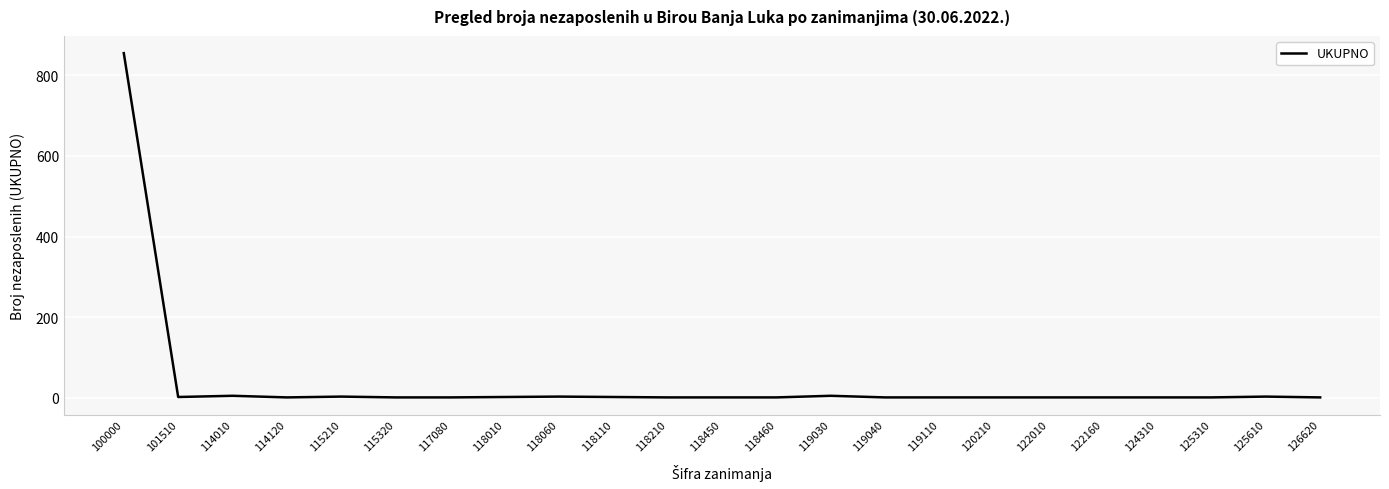

True or false: the data has more than 1 interior local peaks.

True